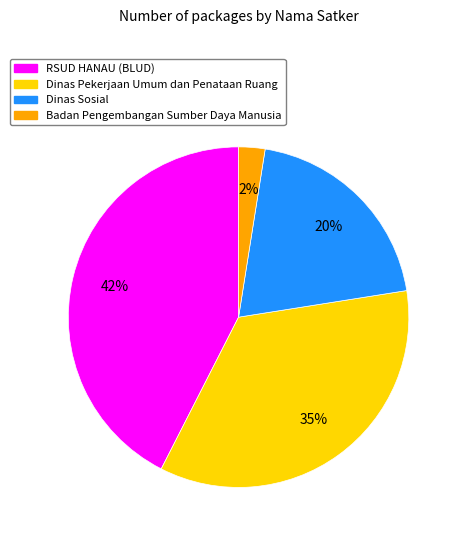

To the nearest percent, what is the difference between the largest and smallest slice percentages?

40%